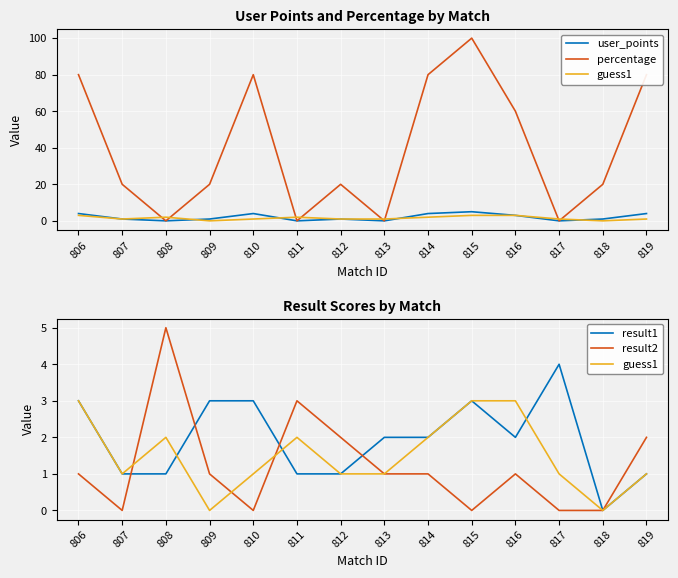

Rank the series by their maximum value, from lowest to highest.

guess1, result1, user_points, result2, percentage